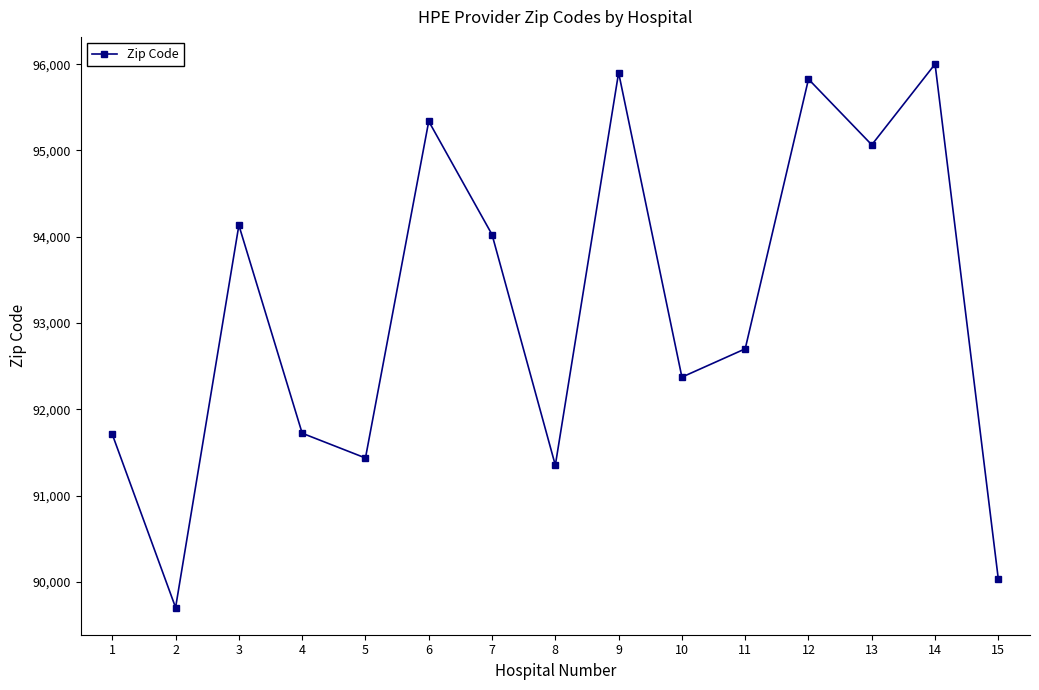

What is the value of the 1st point from the left?

91710